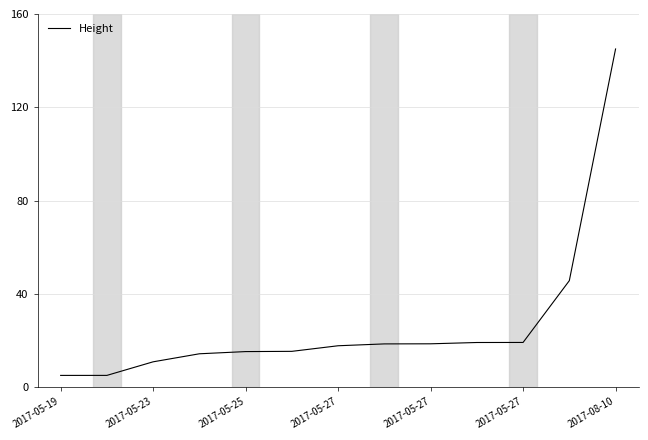

What is the minimum value shown in the chart?

5.0